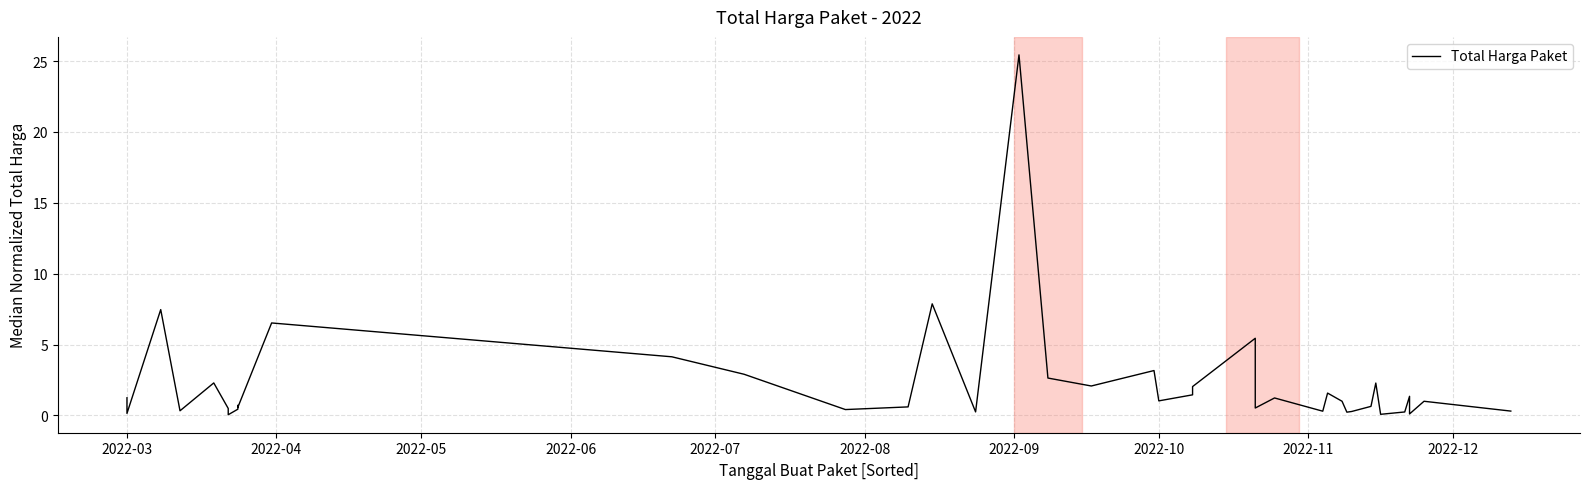

How many values exceed 1?

19